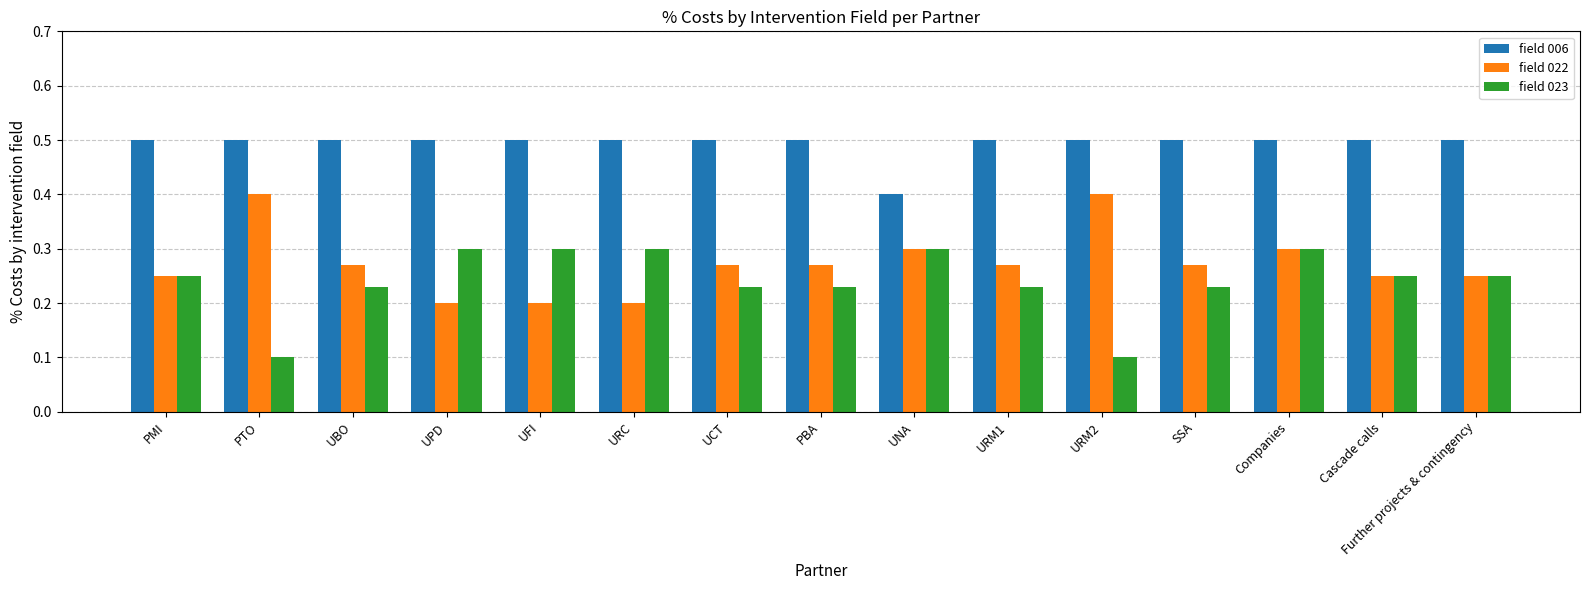

True or false: field 023 has a value of 0.2 at URM1.

True